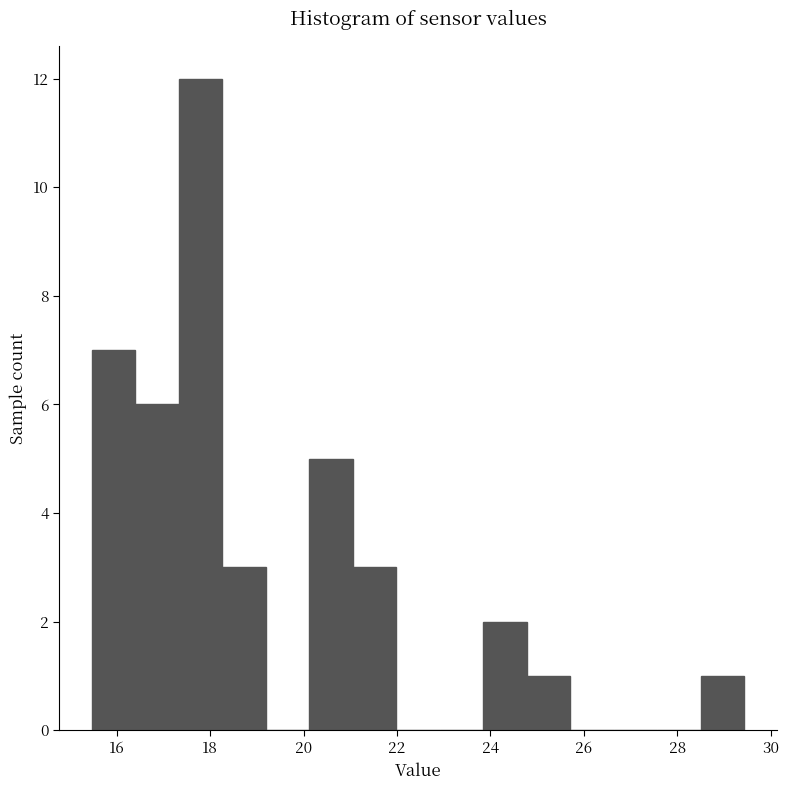

Over which range of the x-axis is the bar tallest?

17.4 to 18.2